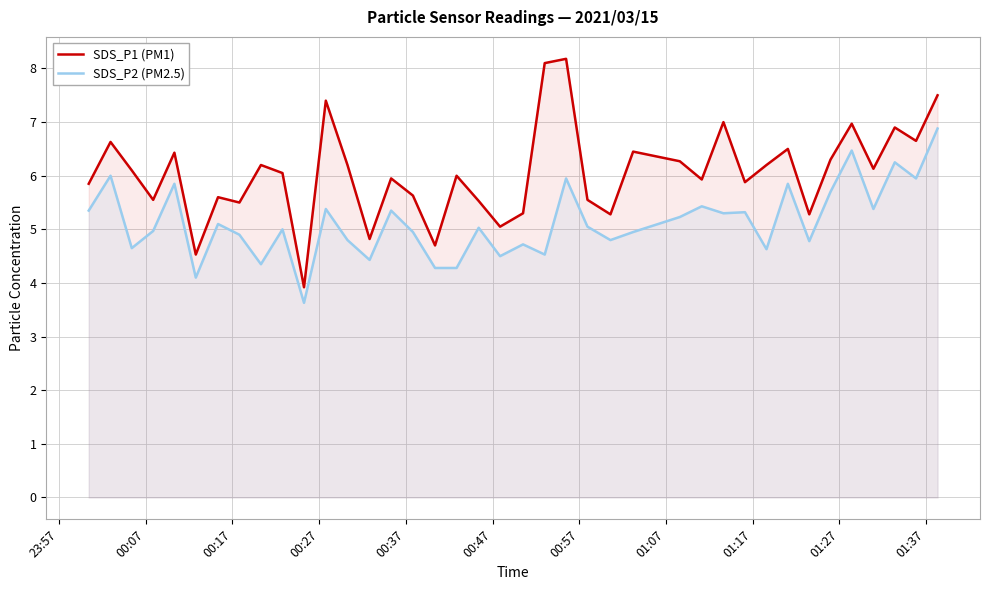

True or false: SDS_P1 (PM1) and SDS_P2 (PM2.5) cross at least once.

False